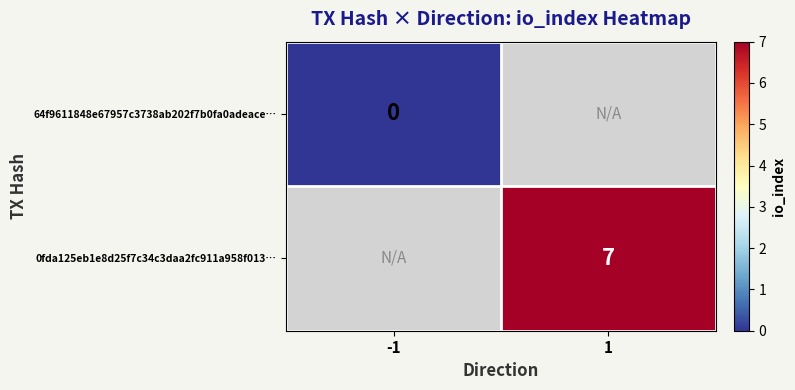

At which category does the chart reach its peak across all series?

1